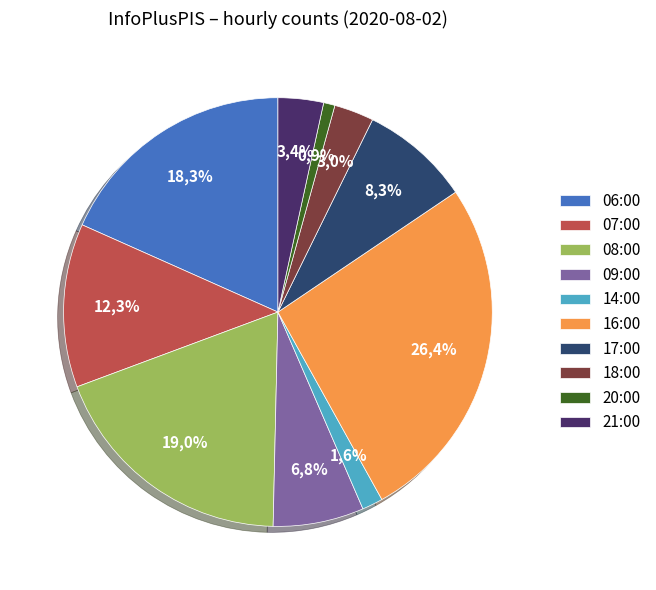

Does 21:00 account for over 50% of the chart?

No